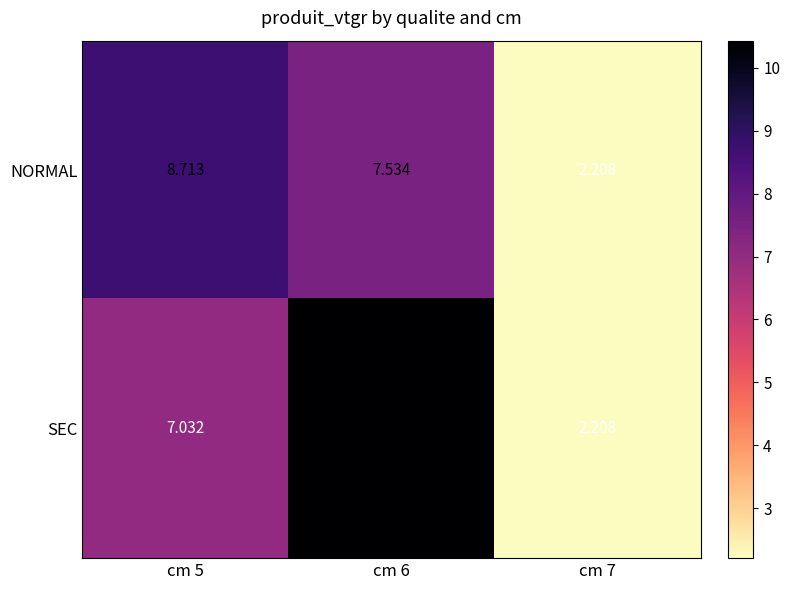

What is the maximum value shown in the chart?

10.4